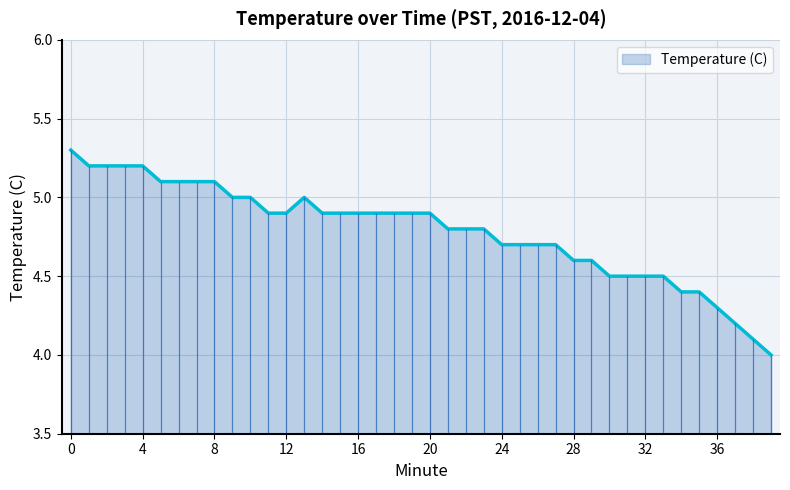

Count the number of values greater than 4.

39